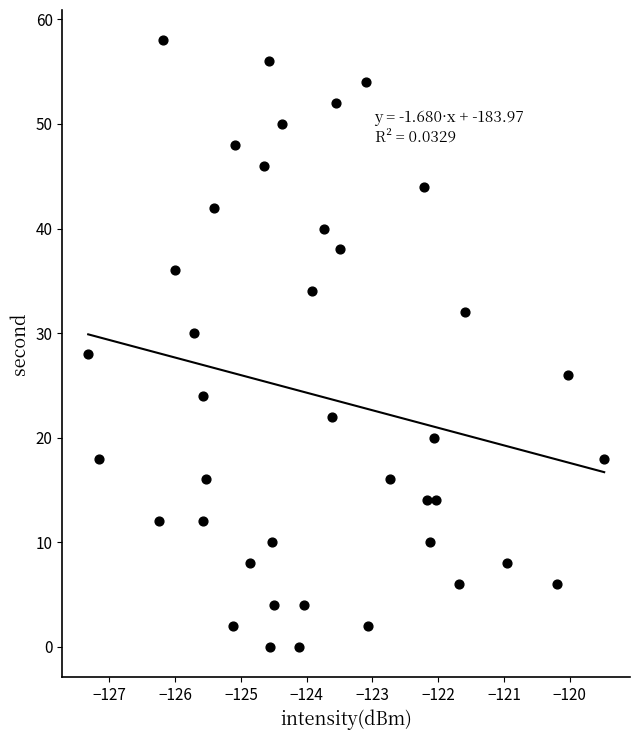

What is the range of Y values (max minus min)?

58